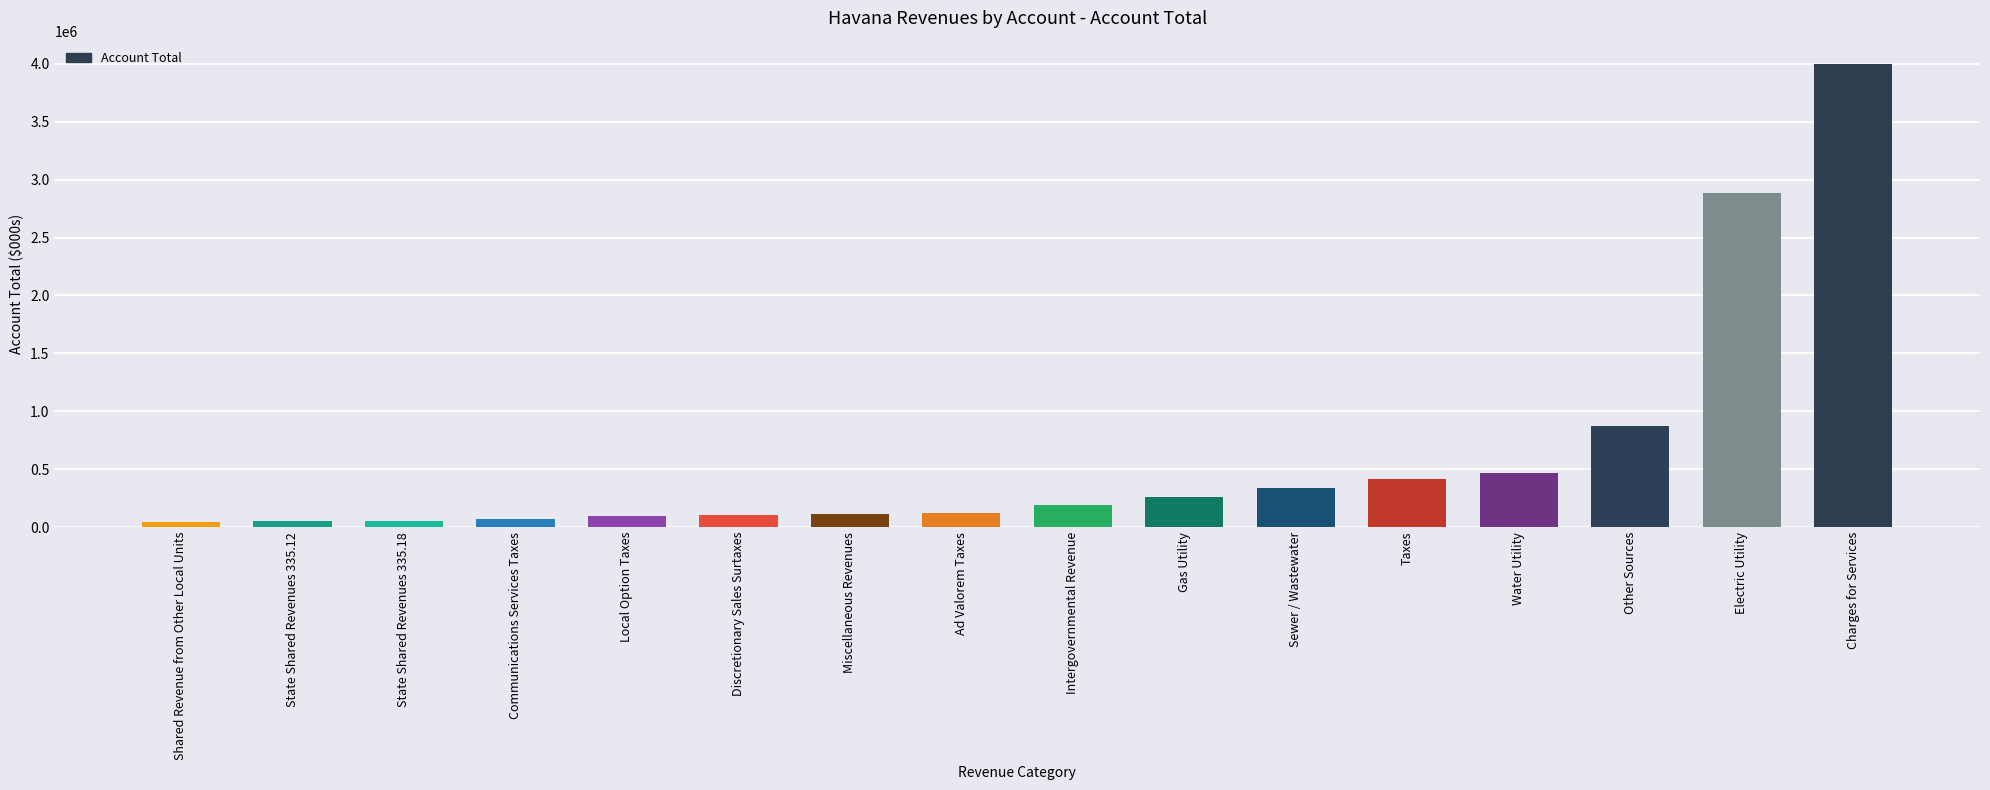

What is the change in value from Shared Revenue from Other Local Units to Charges for Services?

+3958000